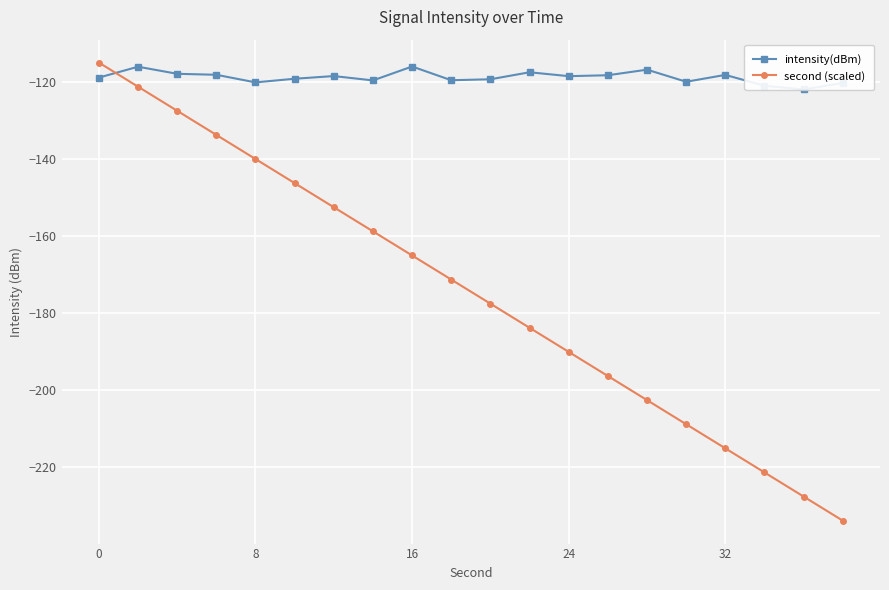

What is the lowest value of the second (scaled) series?

-234.0